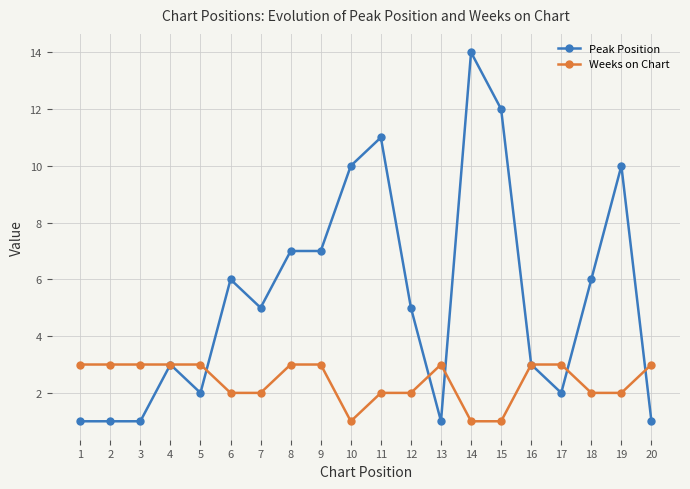

What is the difference between the maximum and minimum values in the Peak Position series?

13